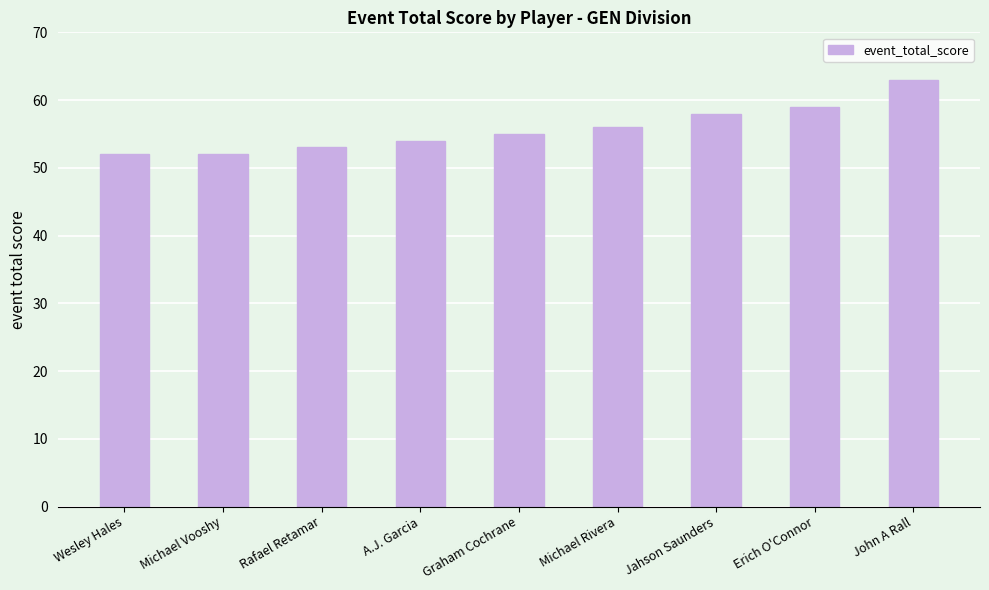

What is the value of the 5th bar from the left?

55